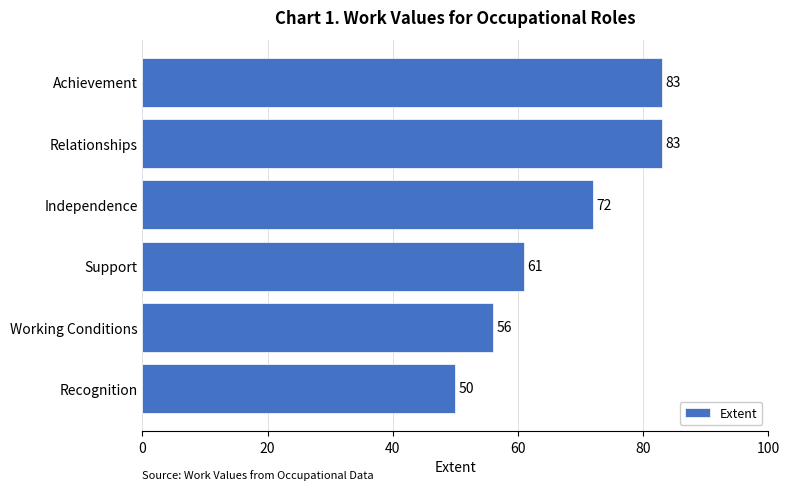

The chart shows a value of 74 at Working Conditions. True or false?

False